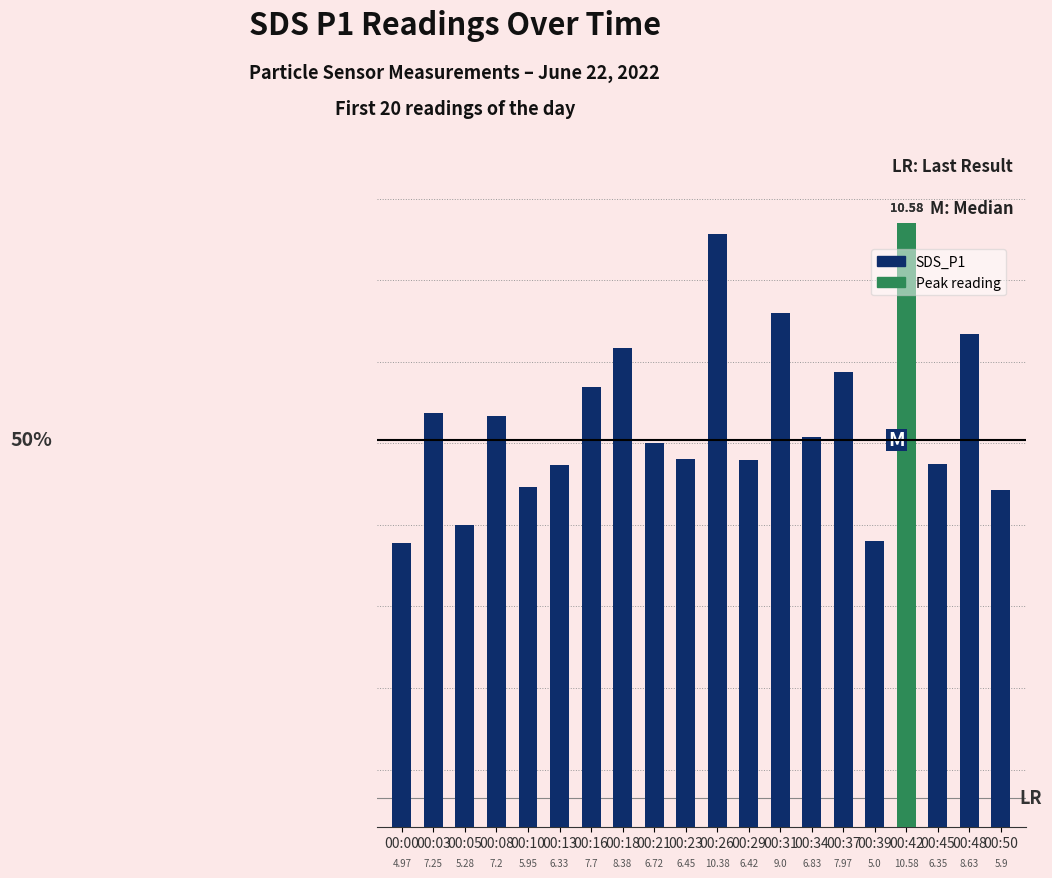

Are the bars horizontal?

No